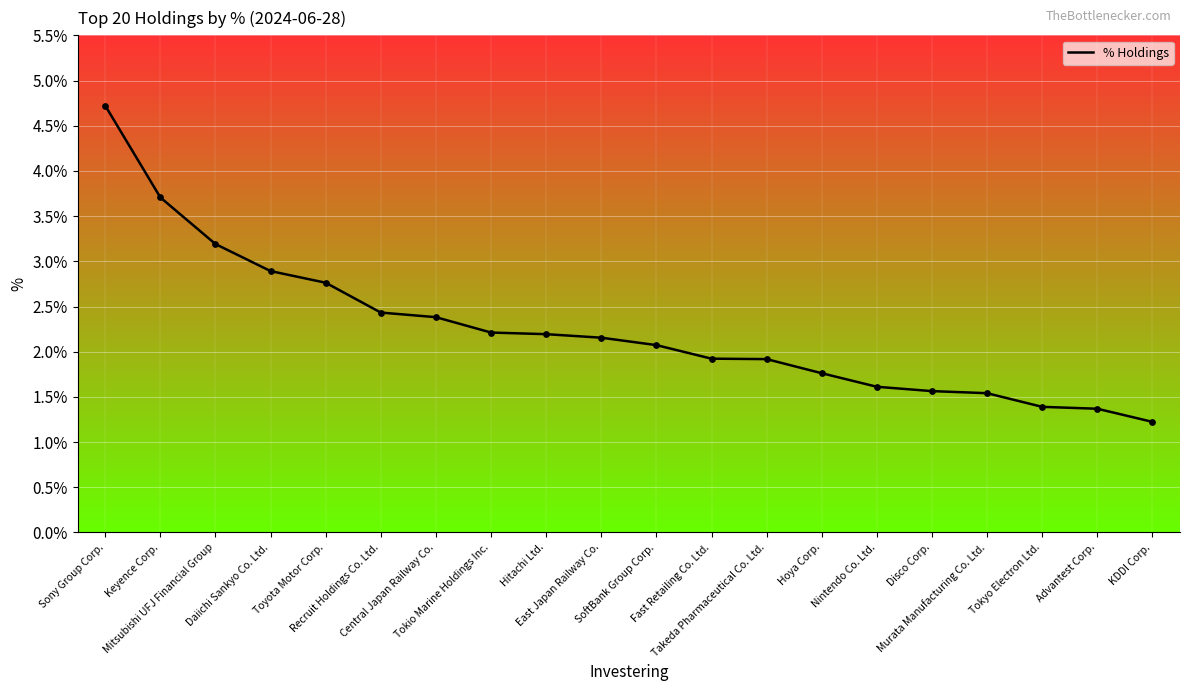

Between Tokio Marine Holdings Inc. and Disco Corp., which is larger?

Tokio Marine Holdings Inc.